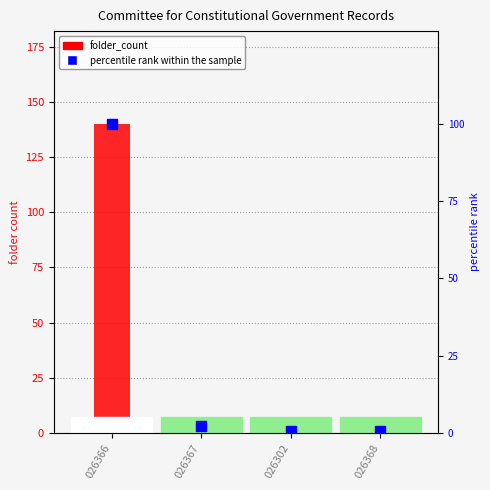

Is the value of percentile rank within the sample at 026368 greater than the value of folder_count at 026302?

No